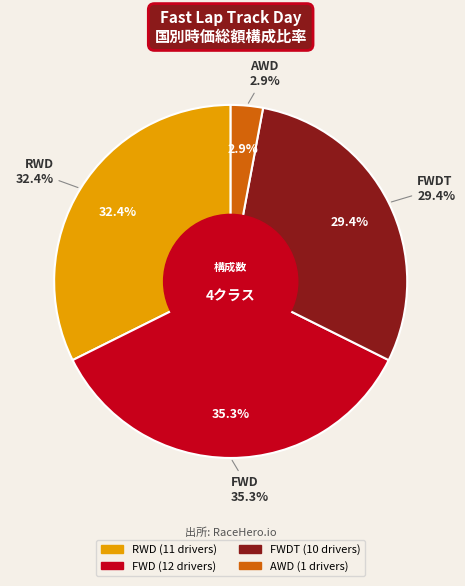

Which slice is the smallest?

AWD